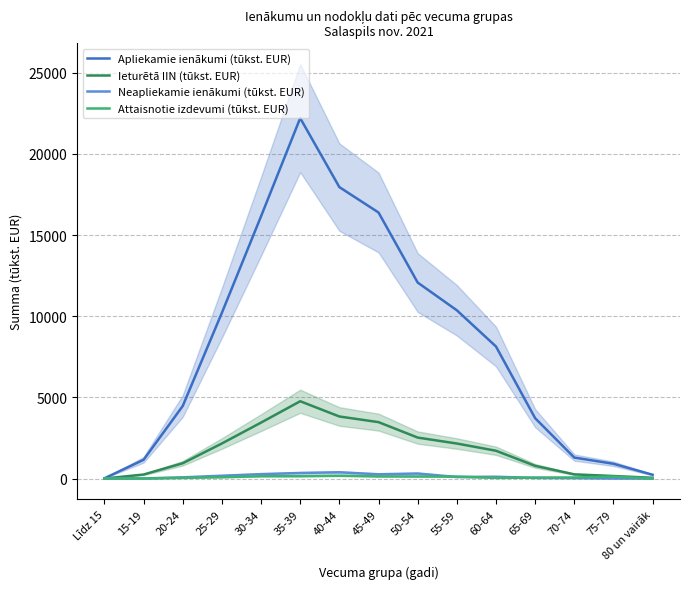

What value does the Apliekamie ienākumi (tūkst. EUR) series have at Līdz 15?

15.4